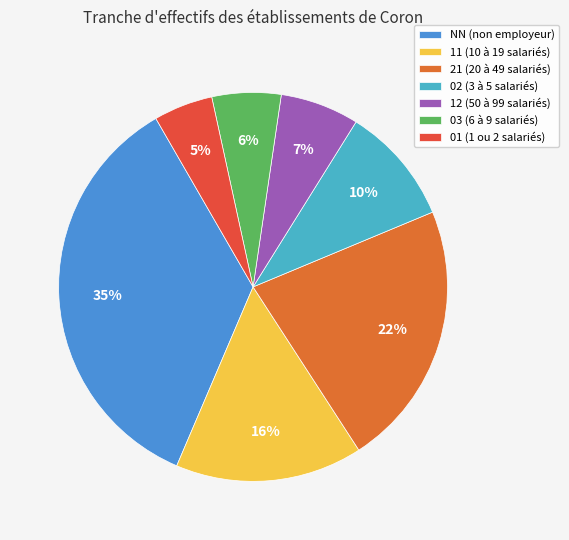

To the nearest percent, what percentage of the pie is 11?

16%